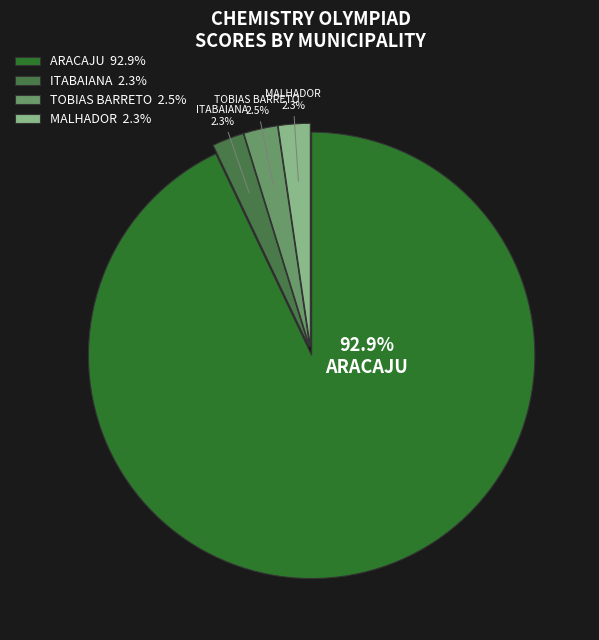

Between TOBIAS BARRETO 2.5% and ARACAJU 92.9%, which is larger?

ARACAJU 92.9%